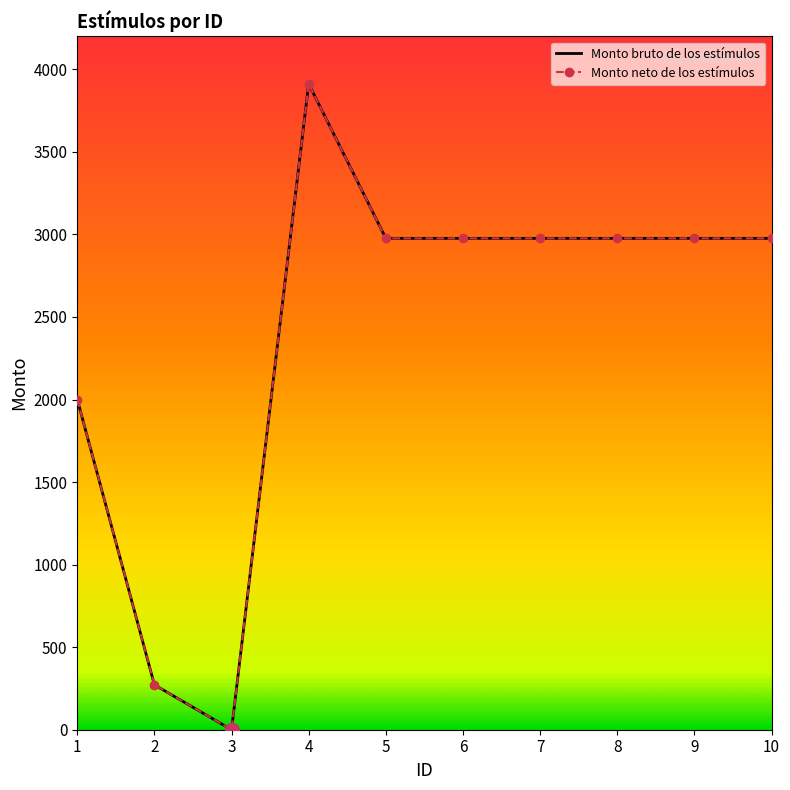

True or false: Monto neto de los estímulos and Monto bruto de los estímulos intersect in this chart.

False